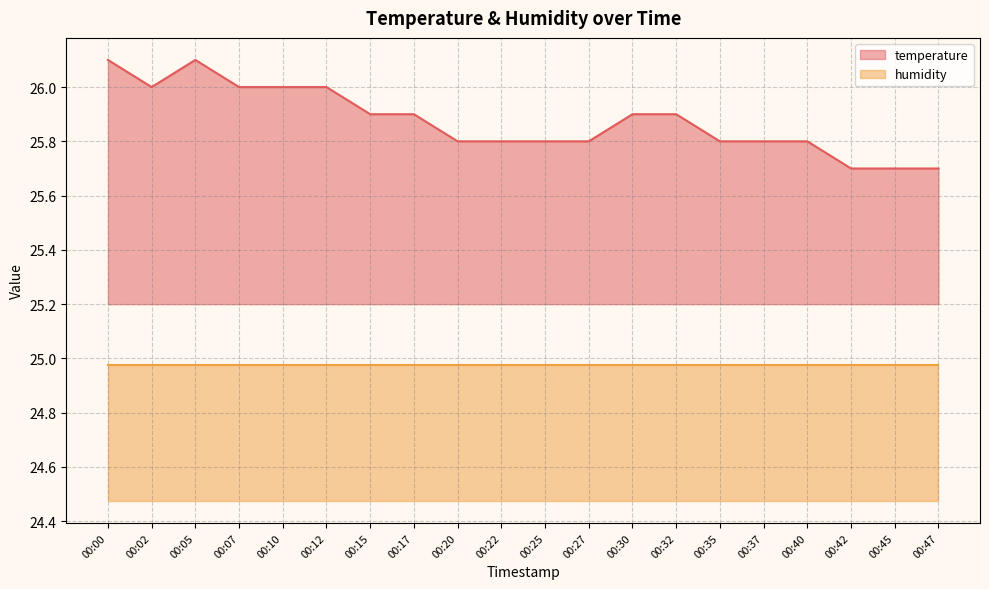

List the labels in order of value, largest first.

00:00, 00:05, 00:02, 00:07, 00:10, 00:12, 00:15, 00:17, 00:30, 00:32, 00:20, 00:22, 00:25, 00:27, 00:35, 00:37, 00:40, 00:42, 00:45, 00:47